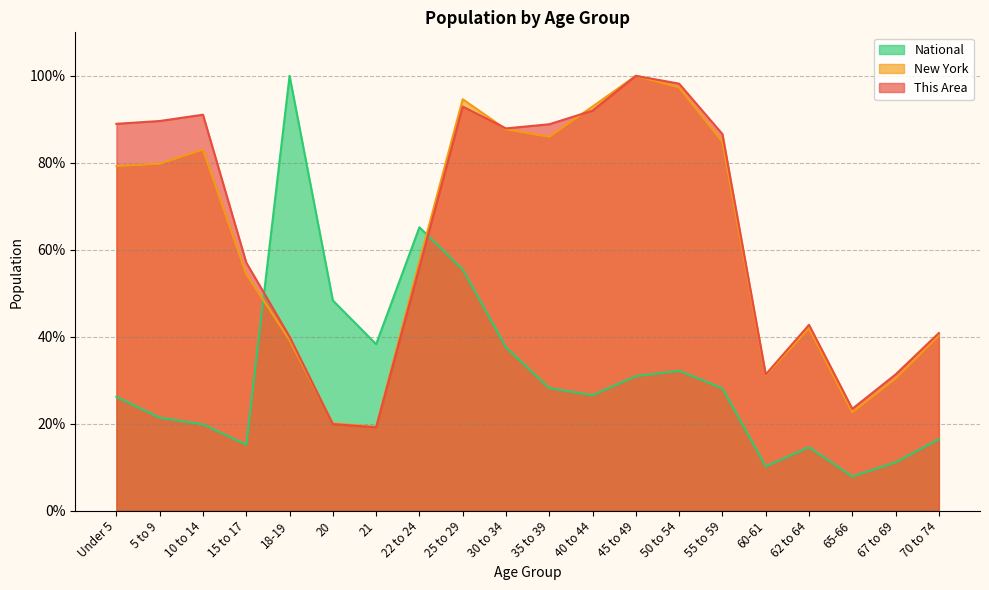

Reading right to left, what are all the values shown in this chart?

This Area: 70 to 74=16.4	67 to 69=11.1	65-66=7.8	62 to 64=14.6	60-61=10.2	55 to 59=28.1	50 to 54=32.2	45 to 49=30.9	40 to 44=26.6	35 to 39=28.2	30 to 34=37.6	25 to 29=55.5	22 to 24=65.2	21=38.3	20=48.3	18-19=100.0	15 to 17=15.2	10 to 14=19.9	5 to 9=21.4	Under 5=26.2
New York: 70 to 74=40.3	67 to 69=30.4	65-66=22.6	62 to 64=42.0	60-61=31.1	55 to 59=84.8	50 to 54=97.3	45 to 49=100.0	40 to 44=92.9	35 to 39=86.0	30 to 34=87.7	25 to 29=94.6	22 to 24=57.3	21=19.3	20=20.1	18-19=39.3	15 to 17=54.4	10 to 14=83.0	5 to 9=79.8	Under 5=79.2
National: 70 to 74=40.9	67 to 69=31.3	65-66=23.4	62 to 64=42.7	60-61=31.3	55 to 59=86.6	50 to 54=98.2	45 to 49=100.0	40 to 44=92.0	35 to 39=88.9	30 to 34=87.9	25 to 29=92.9	22 to 24=56.0	21=19.2	20=19.9	18-19=40.0	15 to 17=57.0	10 to 14=91.1	5 to 9=89.6	Under 5=89.0